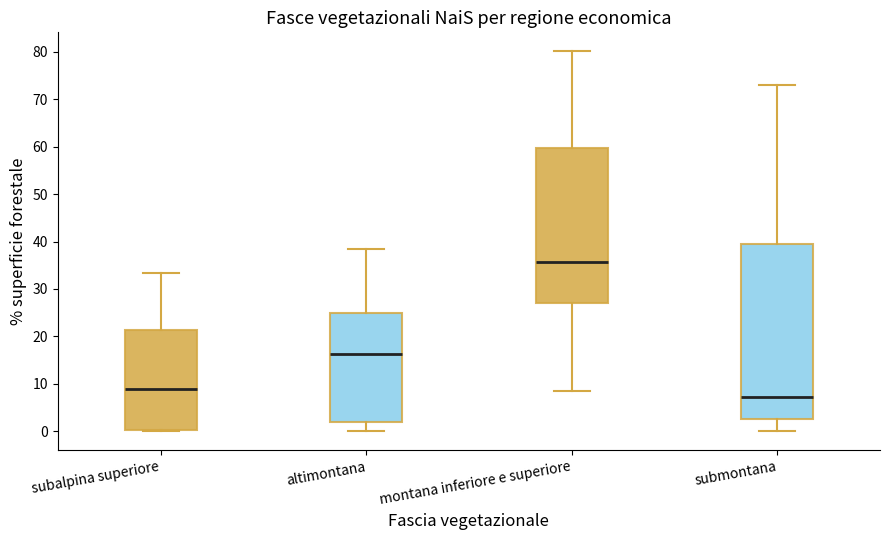

Reading left to right, transcribe this box plot: for each box, give where its median line is, the range the box spans, and where its two whiskers end, as read against the y-axis. The values are not printed on the chart, so give them approximately, as read against the axis.

subalpina superiore: median 9, box 0 to 21, whiskers 0 to 33
altimontana: median 16, box 2 to 25, whiskers 0 to 39
montana inferiore e superiore: median 36, box 27 to 60, whiskers 8 to 80
submontana: median 7, box 3 to 39, whiskers 0 to 73